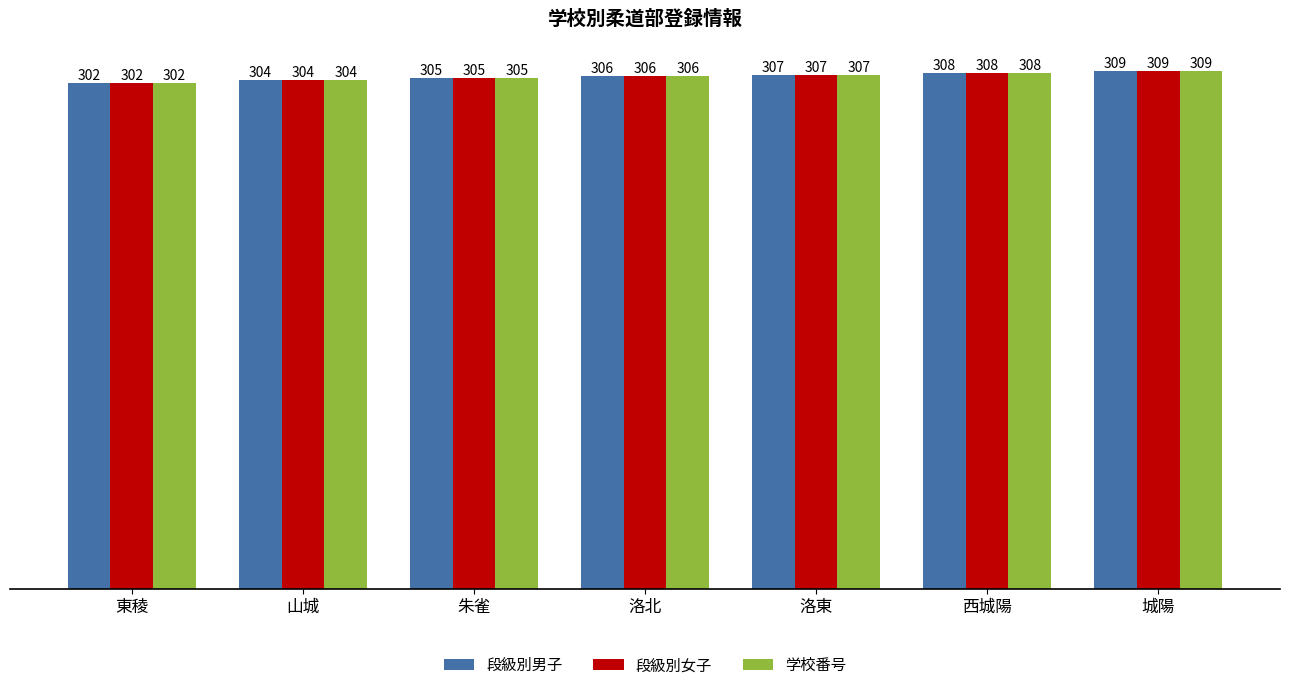

Reading right to left, list all the values displayed in this chart.

段級別男子: 309	308	307	306	305	304	302
段級別女子: 309	308	307	306	305	304	302
学校番号: 309	308	307	306	305	304	302